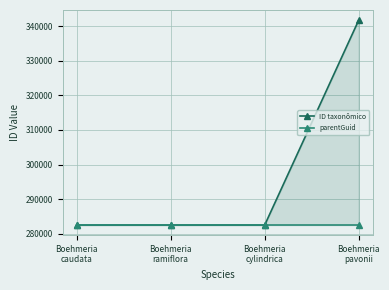

Reading right to left, list all the values displayed in this chart.

ID taxonômico: 341701	282530	282533	282527
parentGuid: 282525	282525	282525	282525